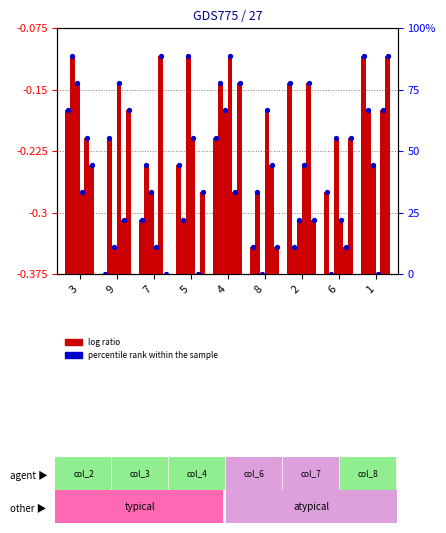

At which category is the sum across all series the highest?

4